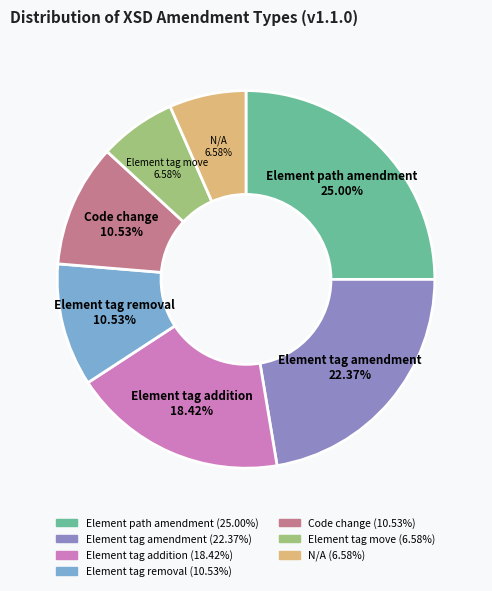

Which category has the biggest portion of the pie?

Element path amendment